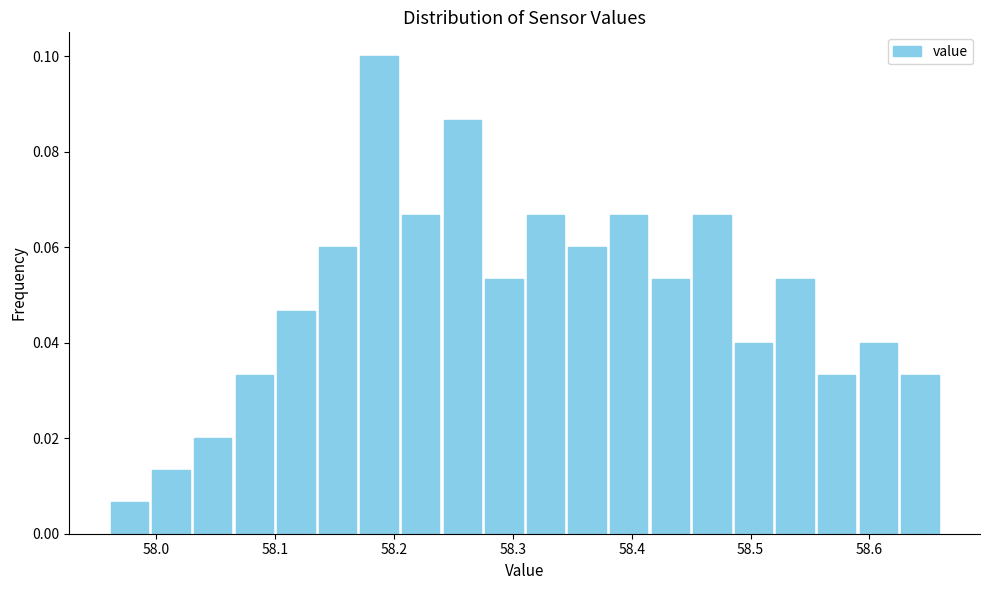

Read against the x-axis, roughly where is the centre of the tallest bar?

58.19